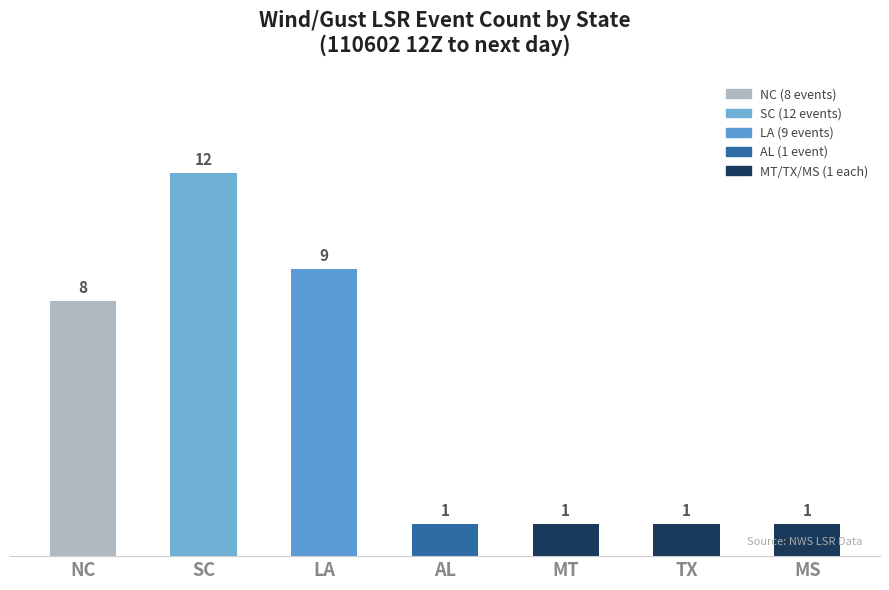

Reading left to right, what are all the values shown in this chart?

8	12	9	1	1	1	1